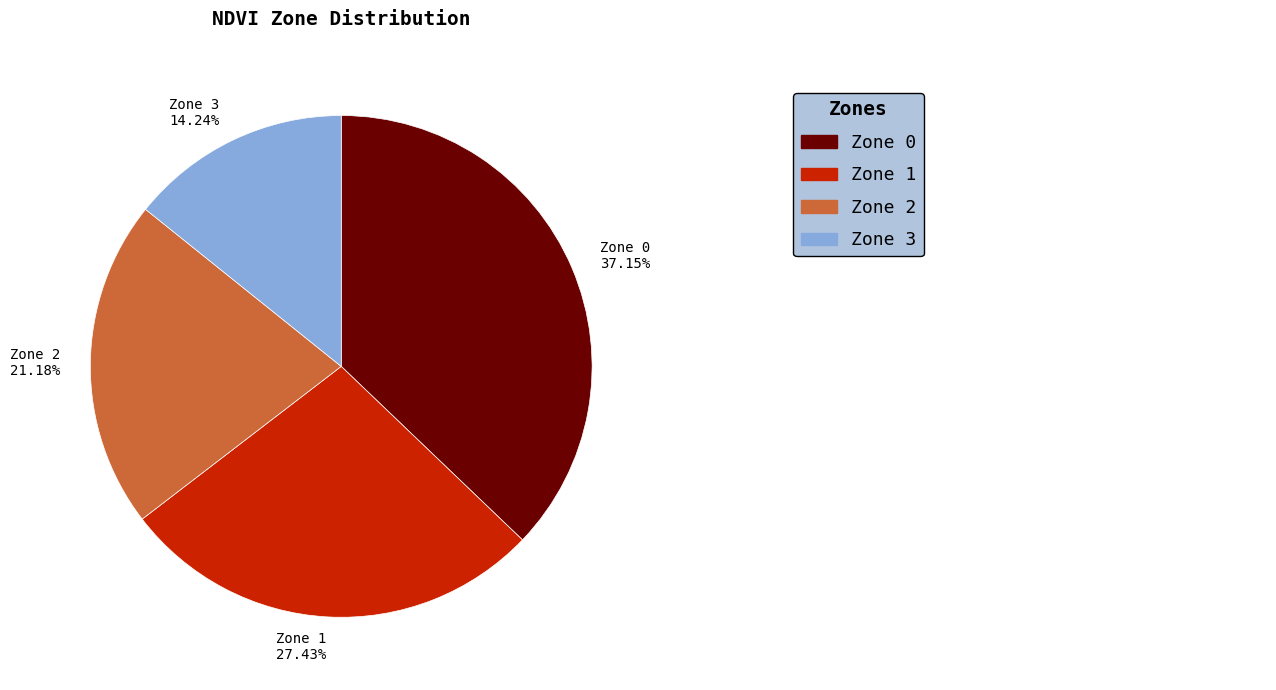

Is there any slice that represents more than half of the pie?

No